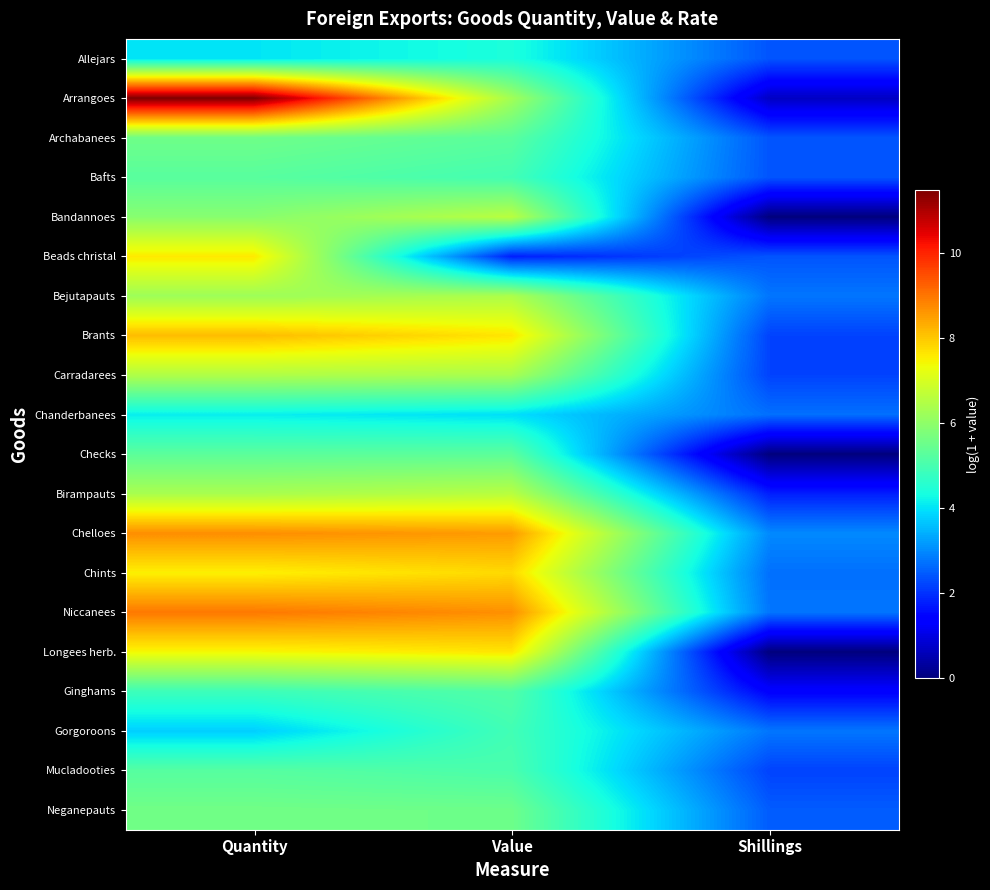

At which category is the sum across all series the highest?

Quantity